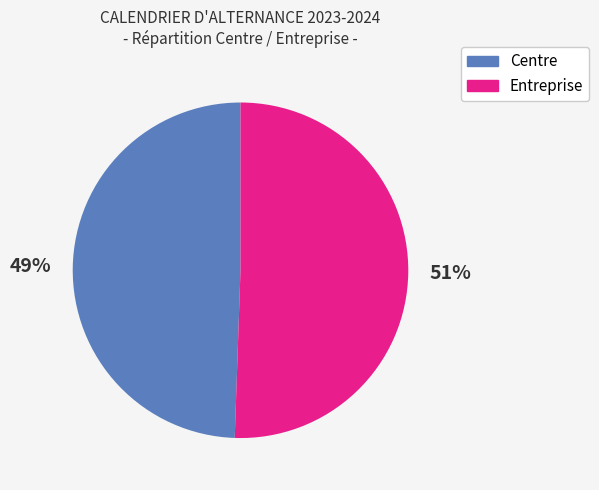

Is there a majority slice in this chart?

Yes